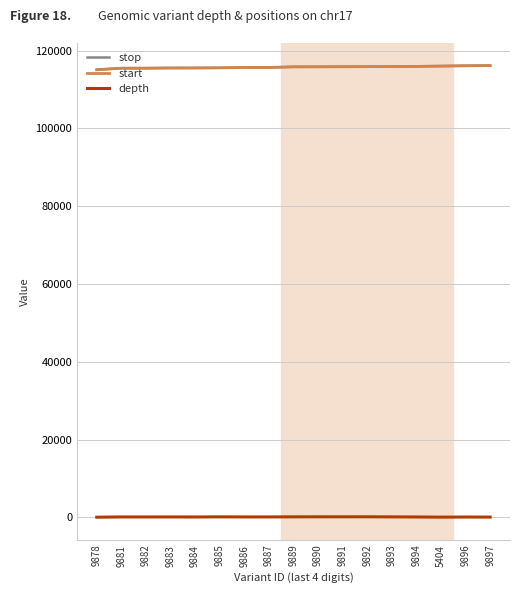

What is the lowest value of the start series?

115072